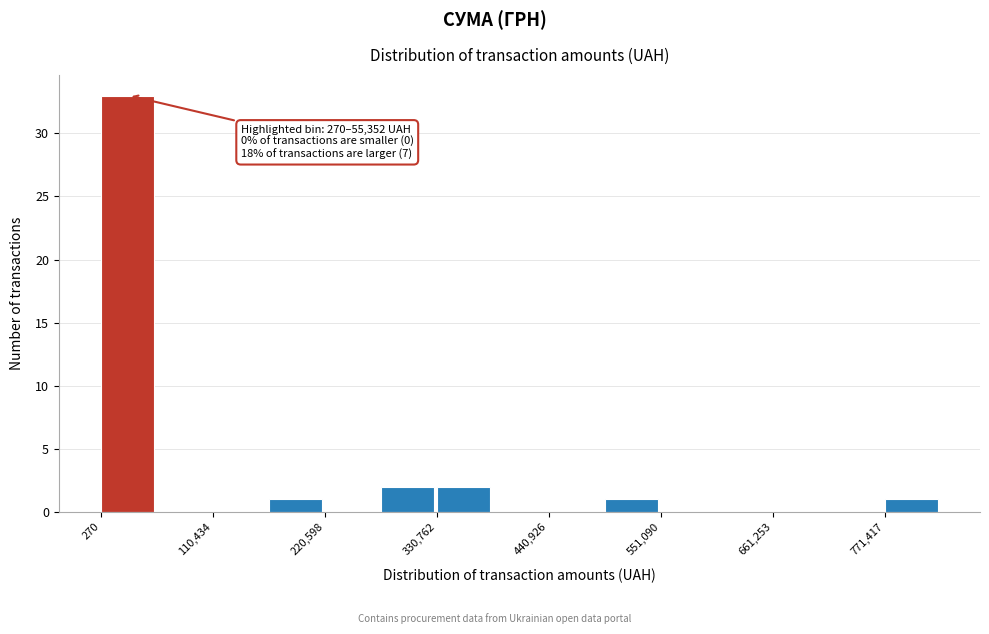

Read against the x-axis, roughly where is the centre of the tallest bar?

20000